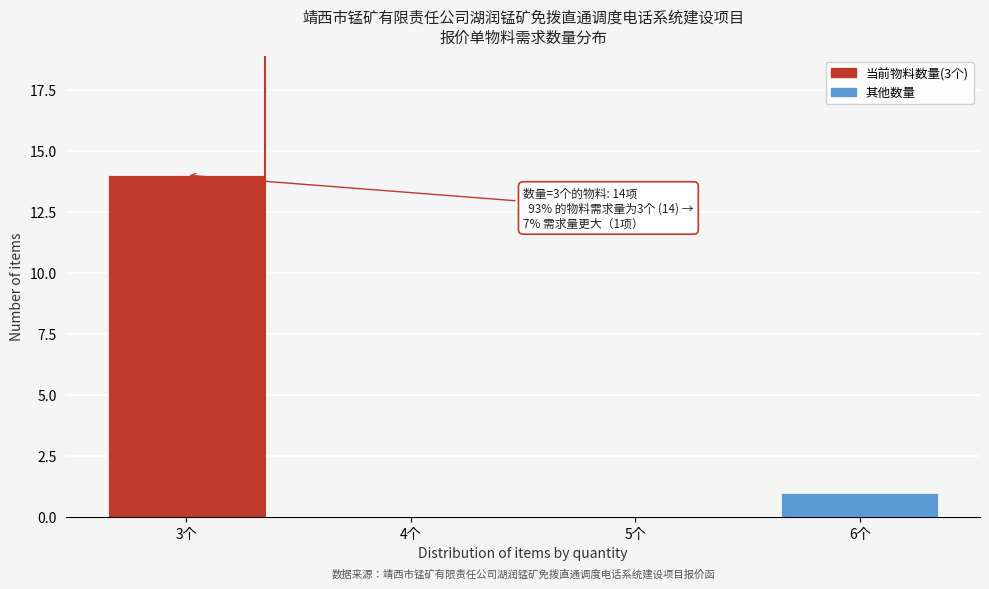

Reading right to left, transcribe all the data shown in this chart.

6个=1	5个=0	4个=0	3个=14